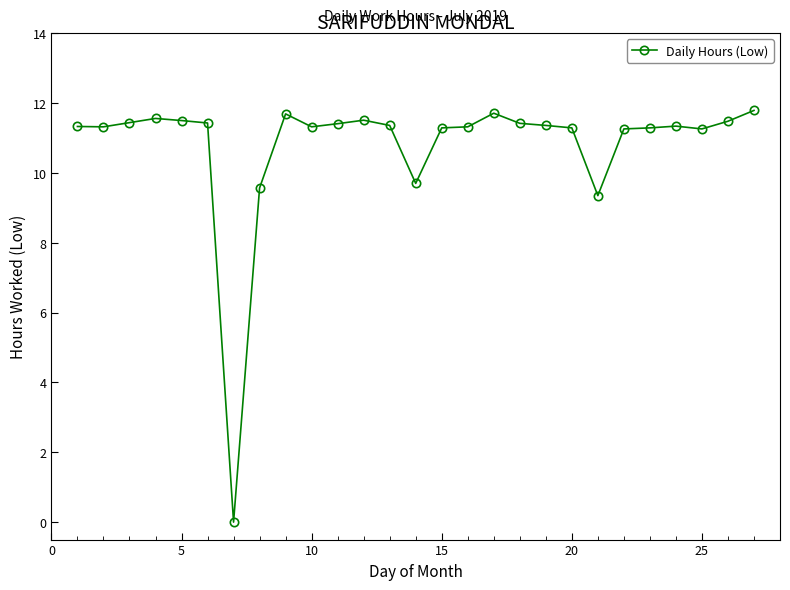

What is the value of the 26th point from the left?

11.5